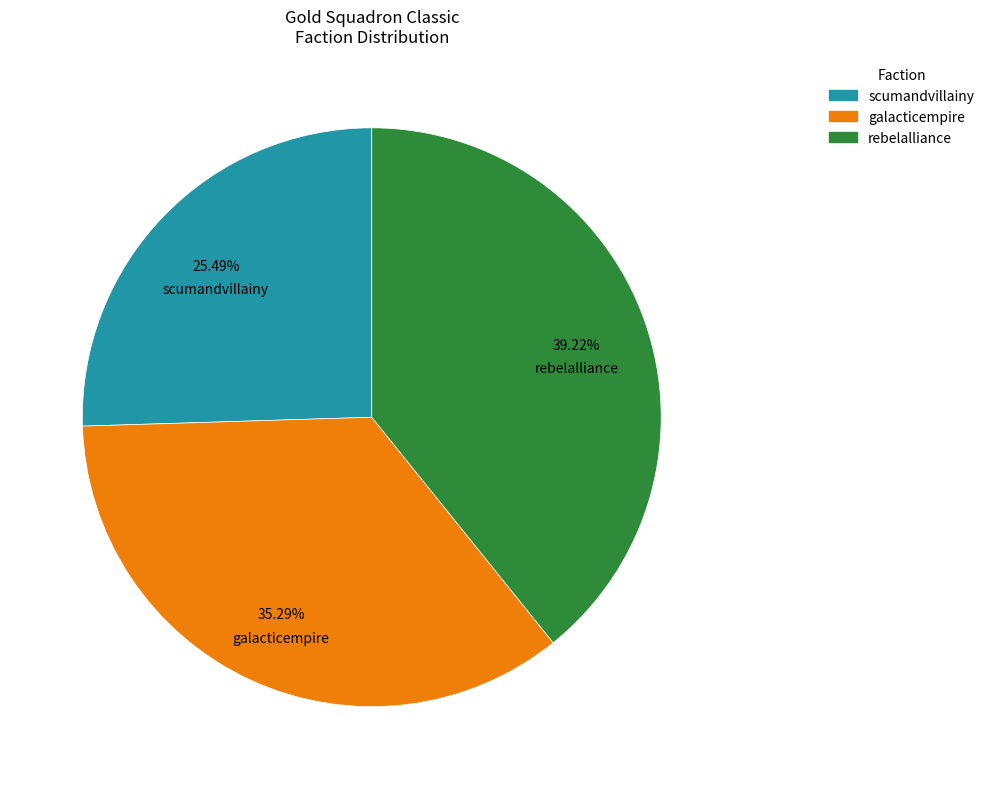

How many segments does this pie chart have?

3